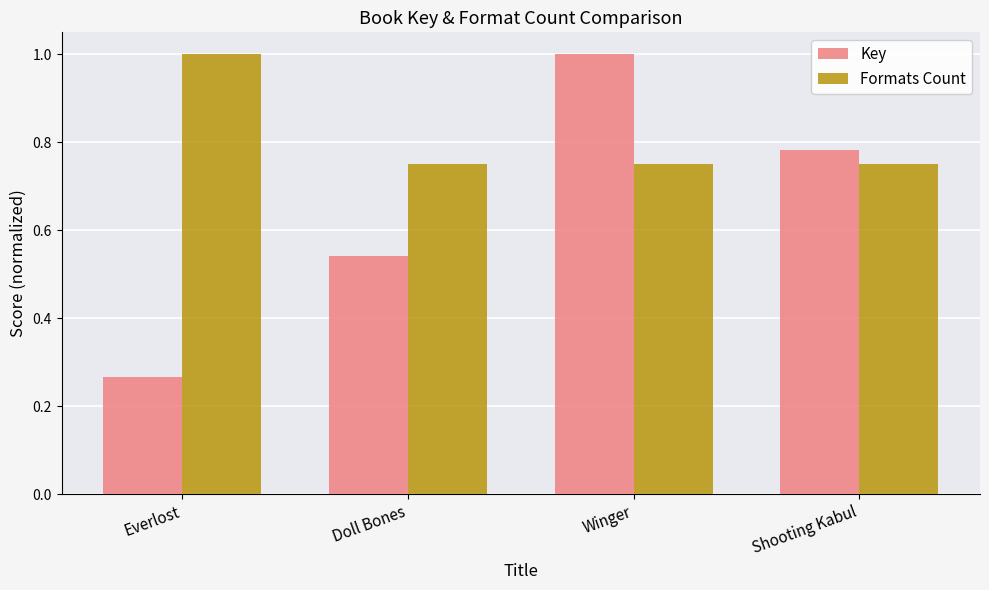

How many bars are there in total?

8